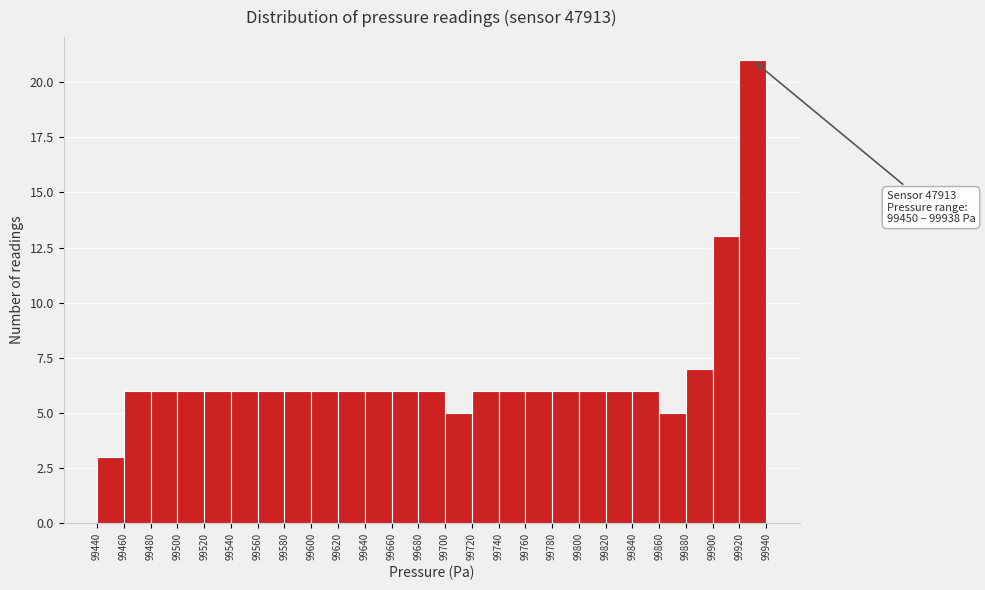

Over which range of the x-axis is the bar tallest?

99920 to 99940